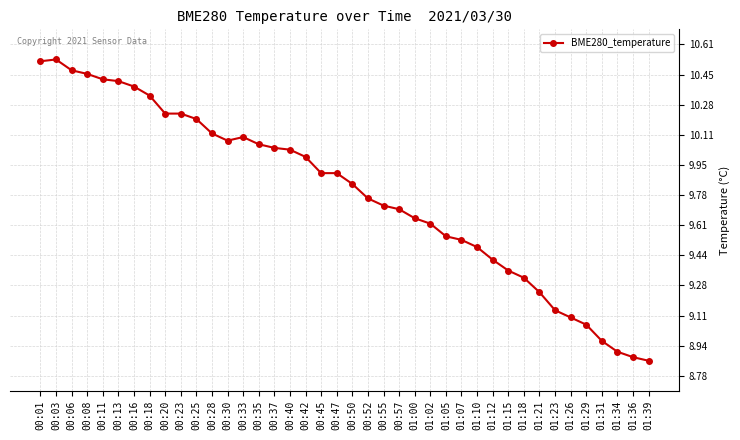

What is the sum of the values at 00:52 and 00:40?

19.8